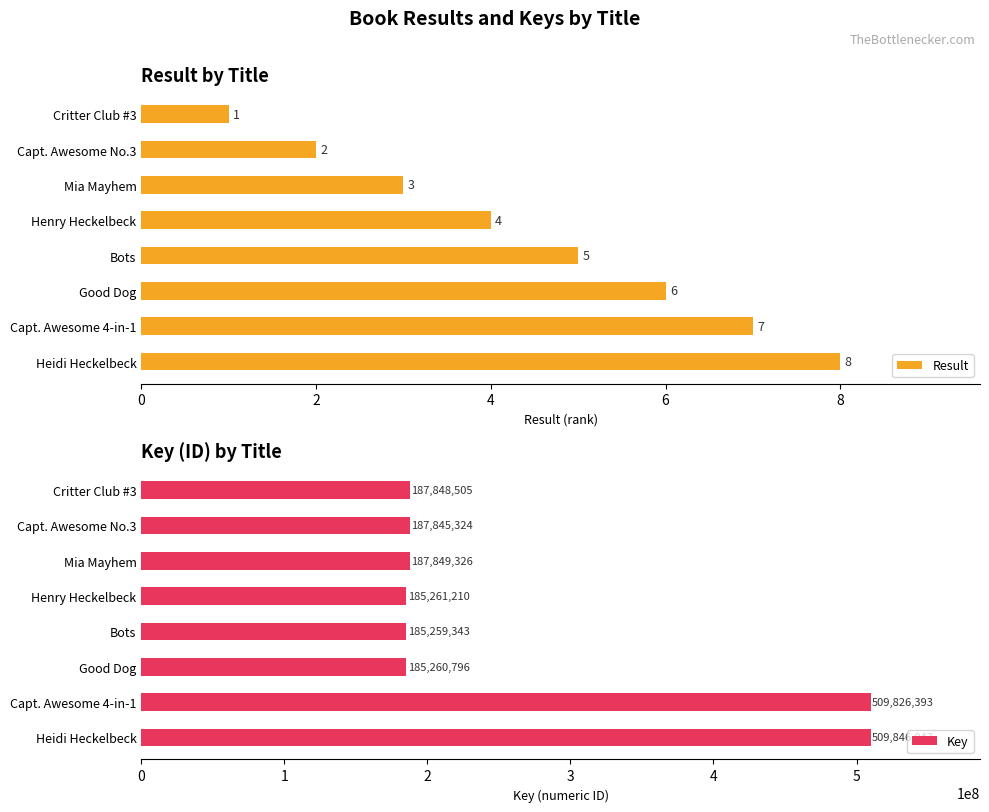

The value of Result at Capt. Awesome 4-in-1 is 1. True or false?

False